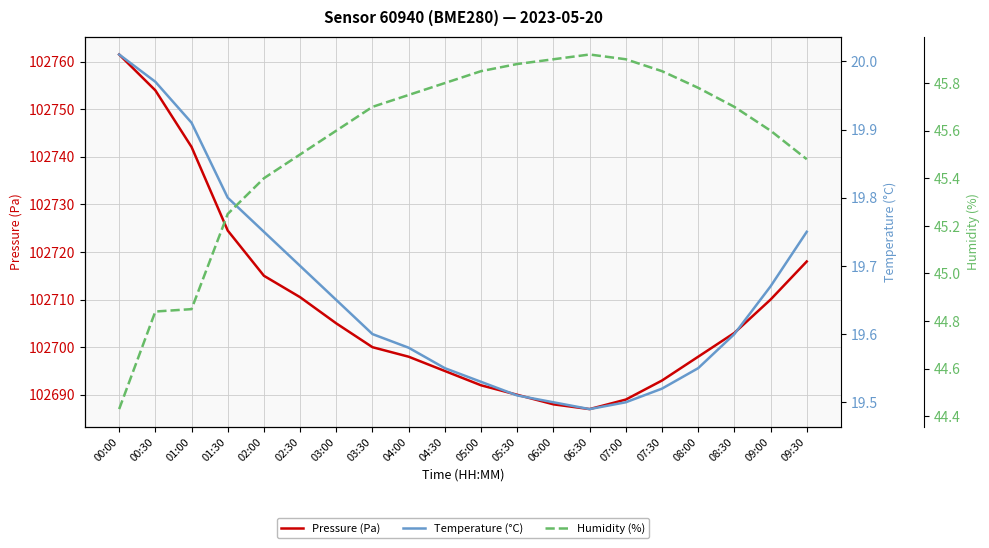

Reading left to right, list all the values displayed in this chart.

Pressure (Pa): 102761.5	102753.9	102742.1	102724.5	102715.0	102710.5	102705.0	102700.0	102698.0	102695.0	102692.0	102690.0	102688.0	102687.0	102689.0	102693.0	102698.0	102703.0	102710.0	102718.0
Temperature (°C): 20.0	20.0	19.9	19.8	19.8	19.7	19.6	19.6	19.6	19.6	19.5	19.5	19.5	19.5	19.5	19.5	19.6	19.6	19.7	19.8
Humidity (%): 44.4	44.8	44.9	45.2	45.4	45.5	45.6	45.7	45.8	45.8	45.9	45.9	45.9	45.9	45.9	45.9	45.8	45.7	45.6	45.5